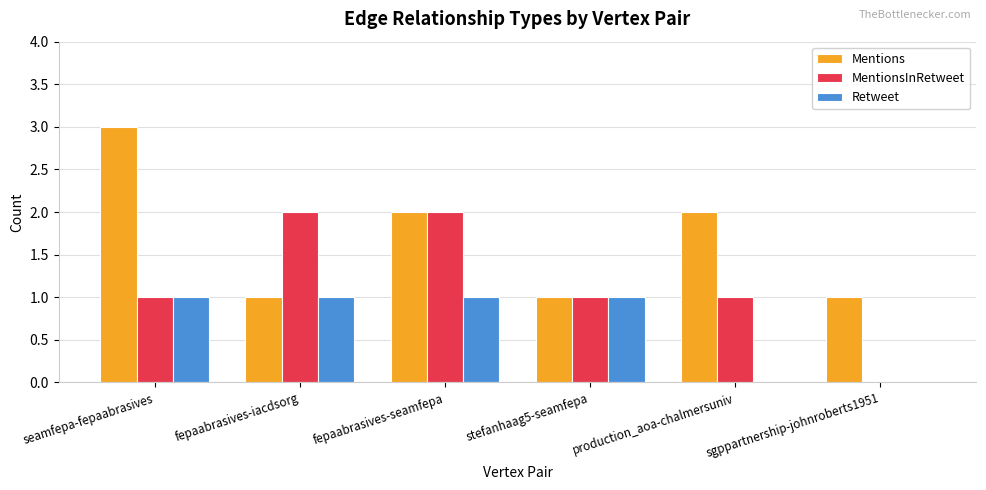

What is the sum of all MentionsInRetweet values?

7